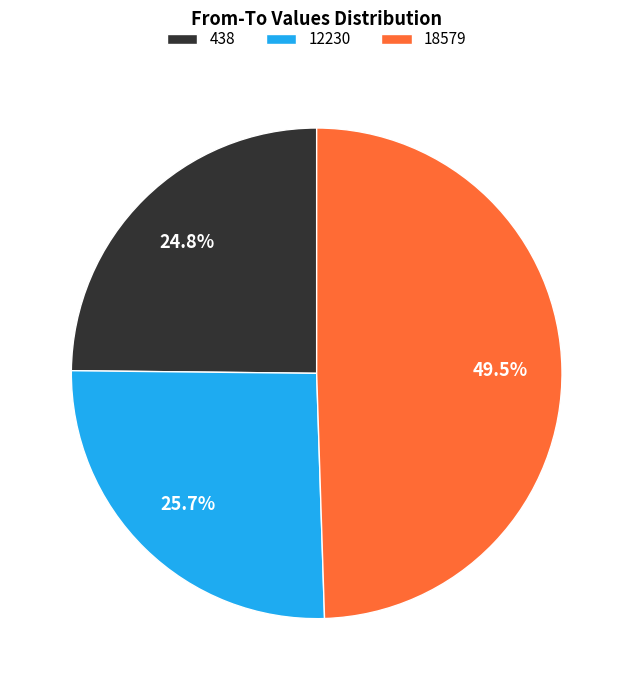

Does any single category account for the majority?

No